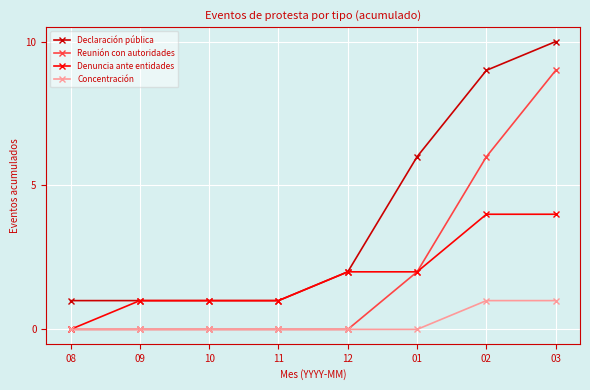

What is the label of the 2nd point from the right?

02